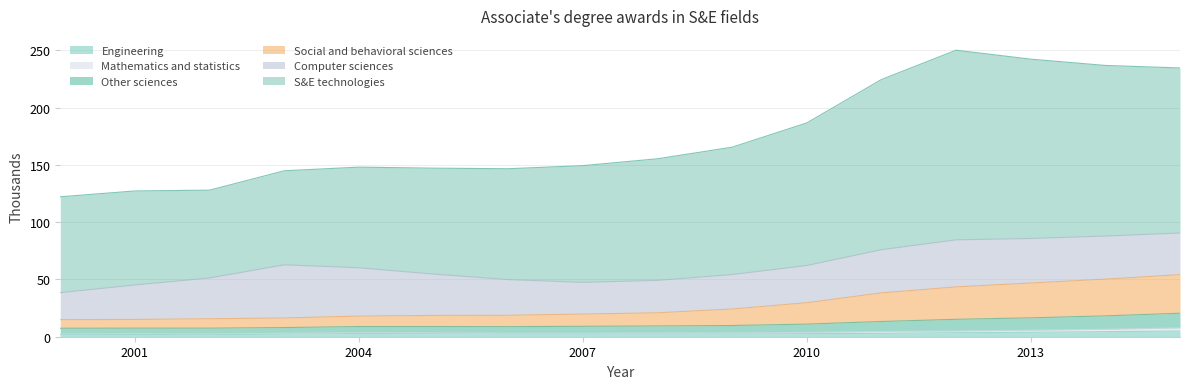

Does the chart have visible grid lines?

Yes